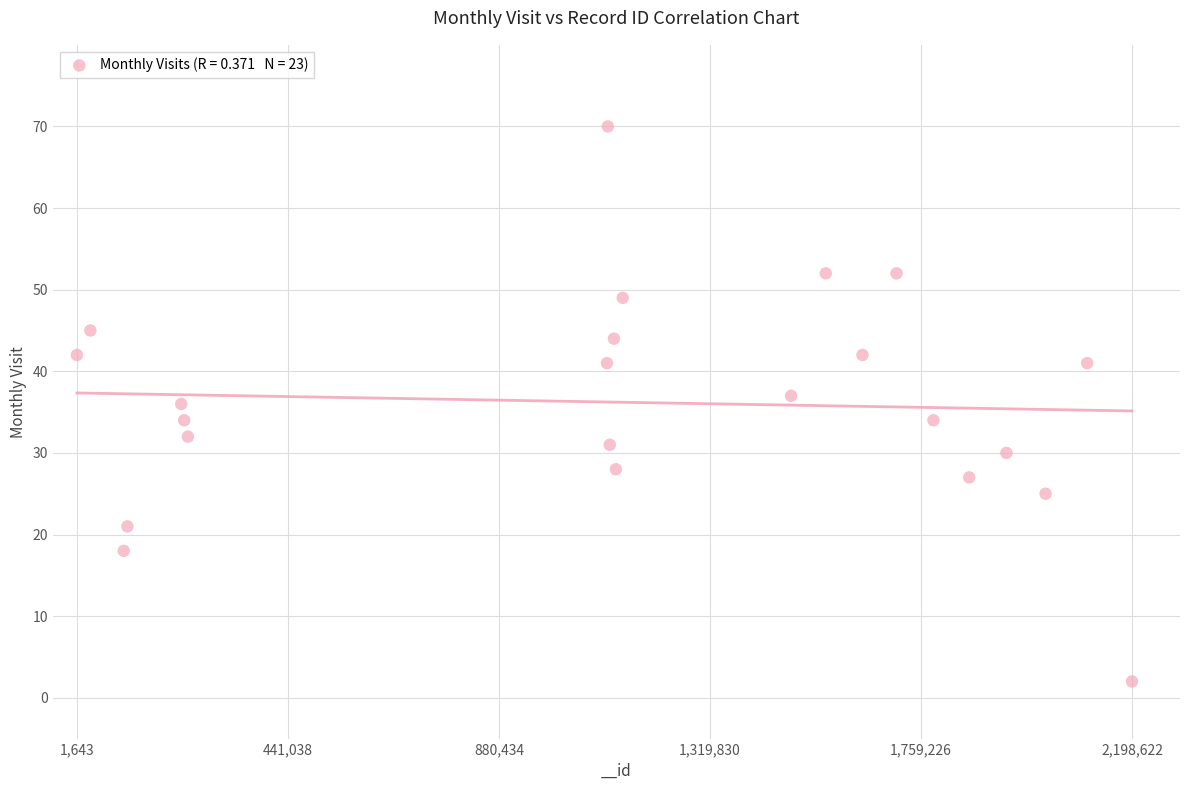

What is the range of Y values (max minus min)?

68